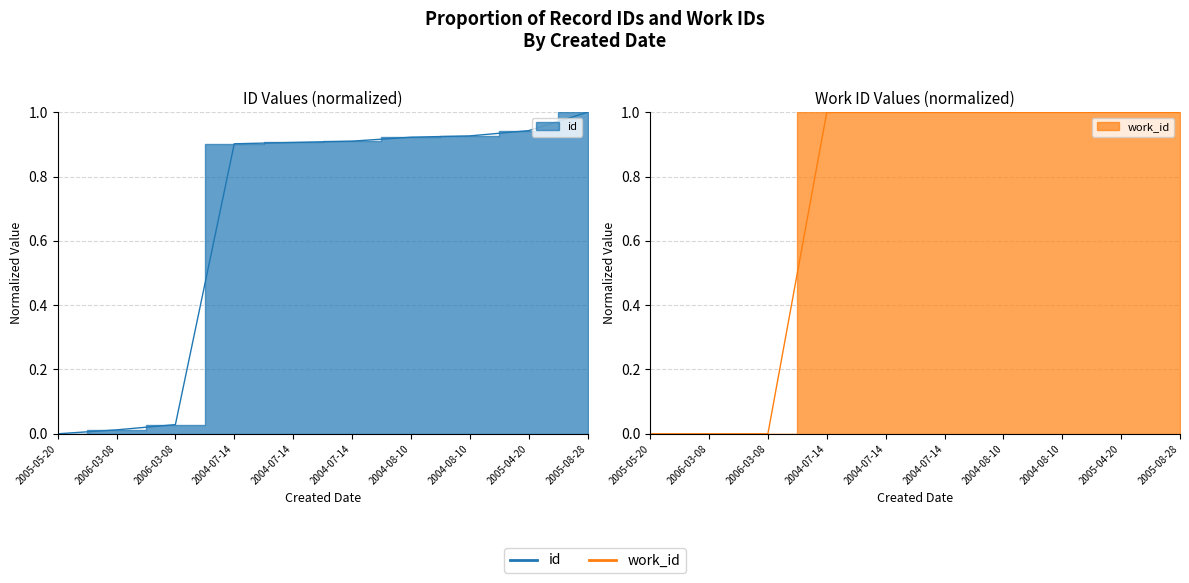

Reading left to right, what are all the values shown in this chart?

id: 2005-05-20=0.0	2006-03-08=0.0	2006-03-08=0.0	2004-07-14=0.9	2004-07-14=0.9	2004-07-14=0.9	2004-08-10=0.9	2004-08-10=0.9	2005-04-20=0.9	2005-08-28=1.0
work_id: 2005-05-20=0.0	2006-03-08=0.0	2006-03-08=0.0	2004-07-14=1.0	2004-07-14=1.0	2004-07-14=1.0	2004-08-10=1.0	2004-08-10=1.0	2005-04-20=1.0	2005-08-28=1.0